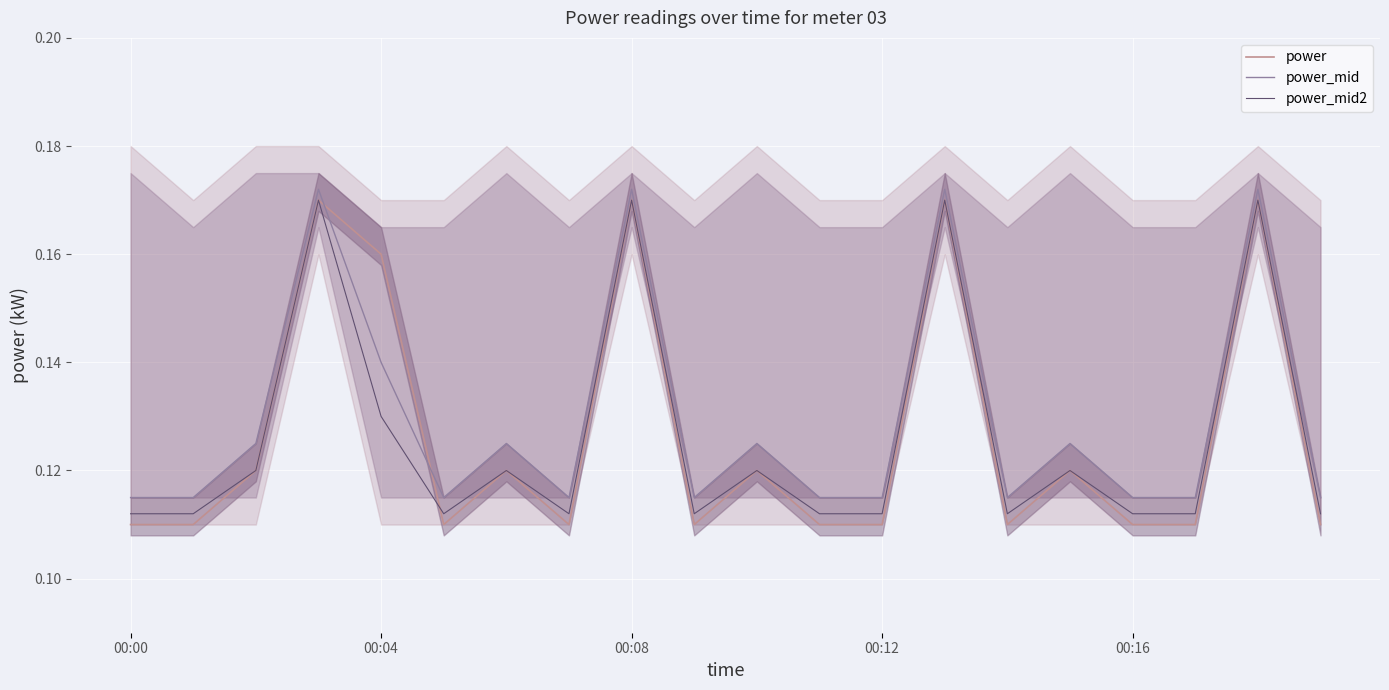

True or false: power has more than 0 interior local peaks.

True